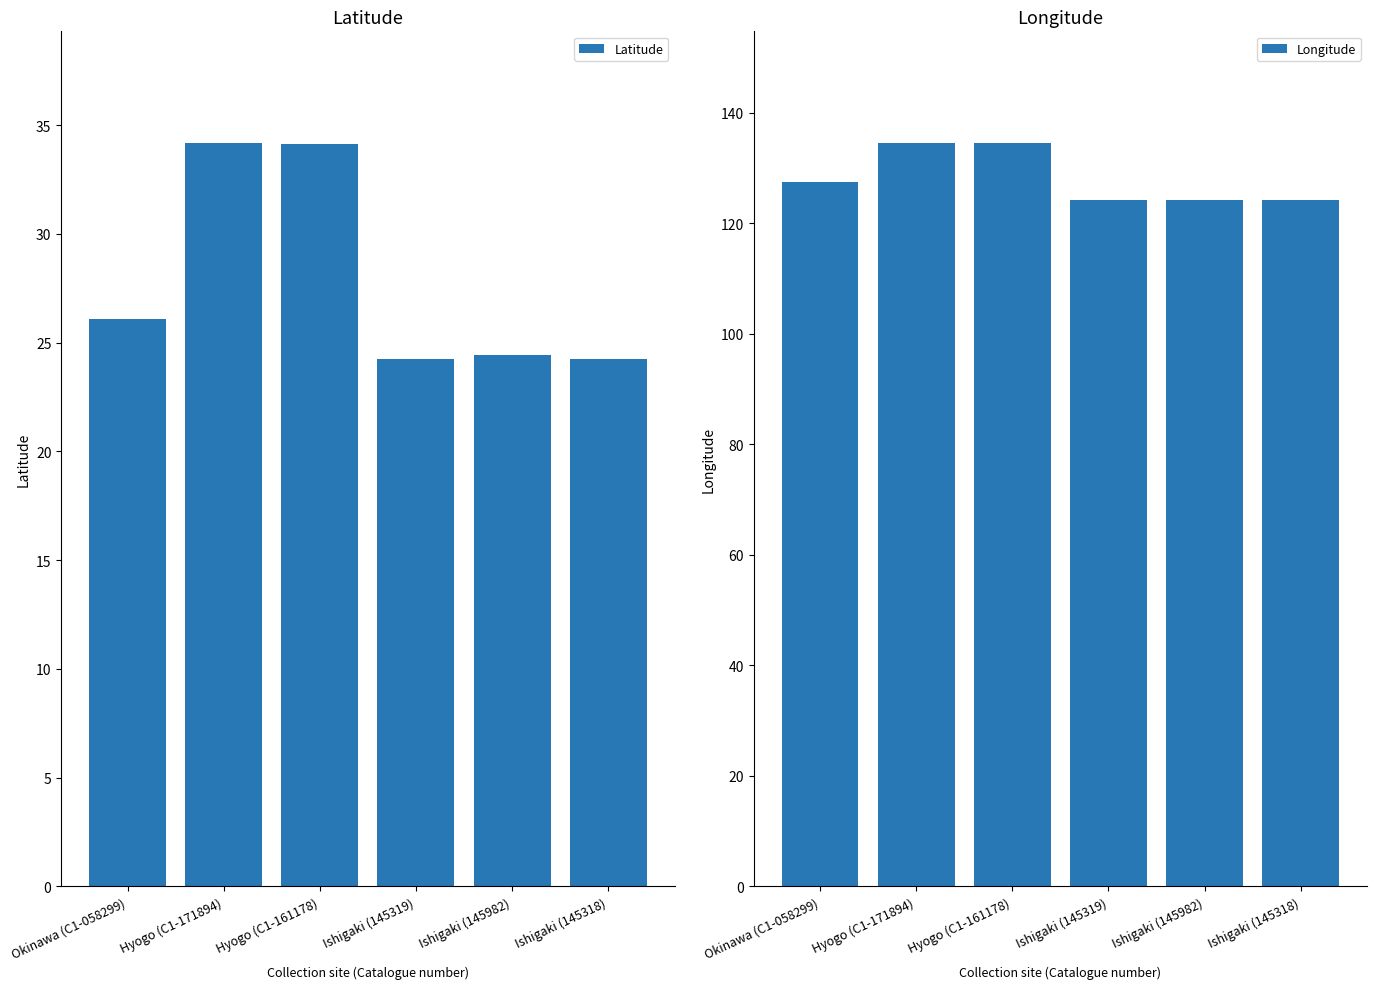

True or false: Longitude has a value of 57.5 at Ishigaki (145318).

False